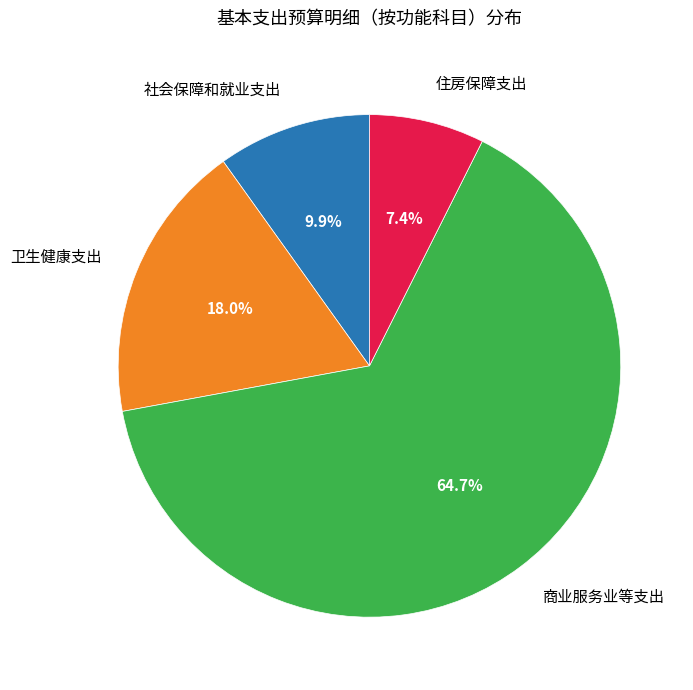

Does any single category account for the majority?

Yes